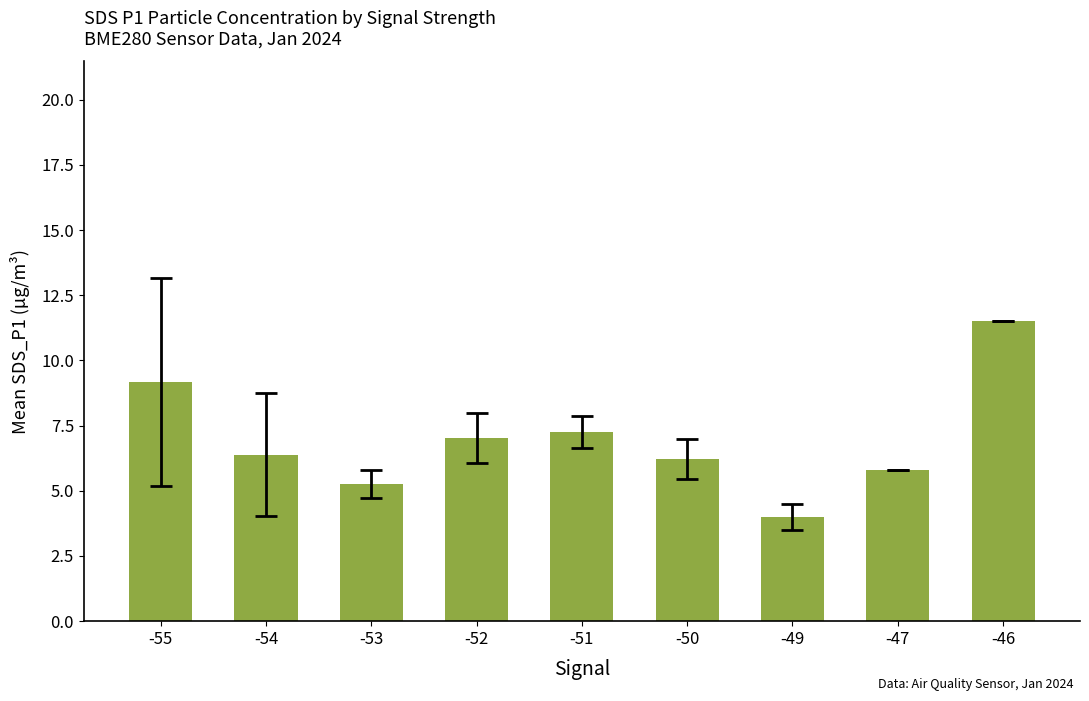

Count the number of data series in this chart.

1